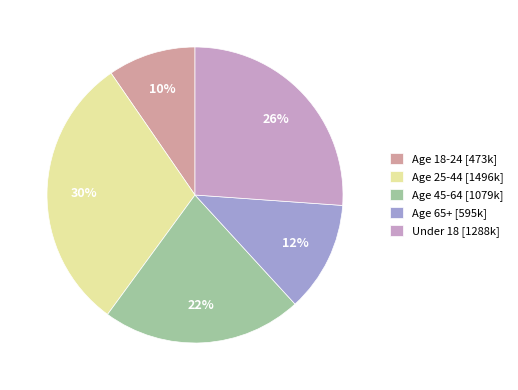

What is the ratio of the value at Age 18-24 to the value at Age 65+?

0.8